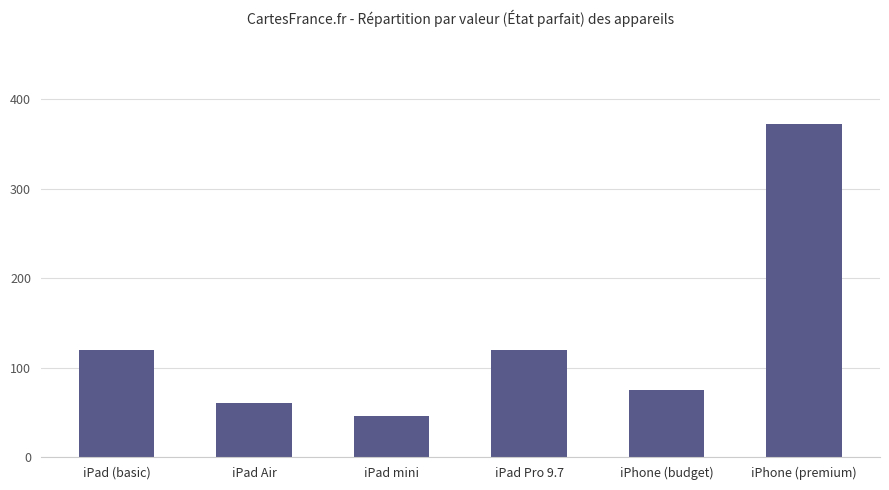

What is the label of the 6th bar from the left?

iPhone (premium)